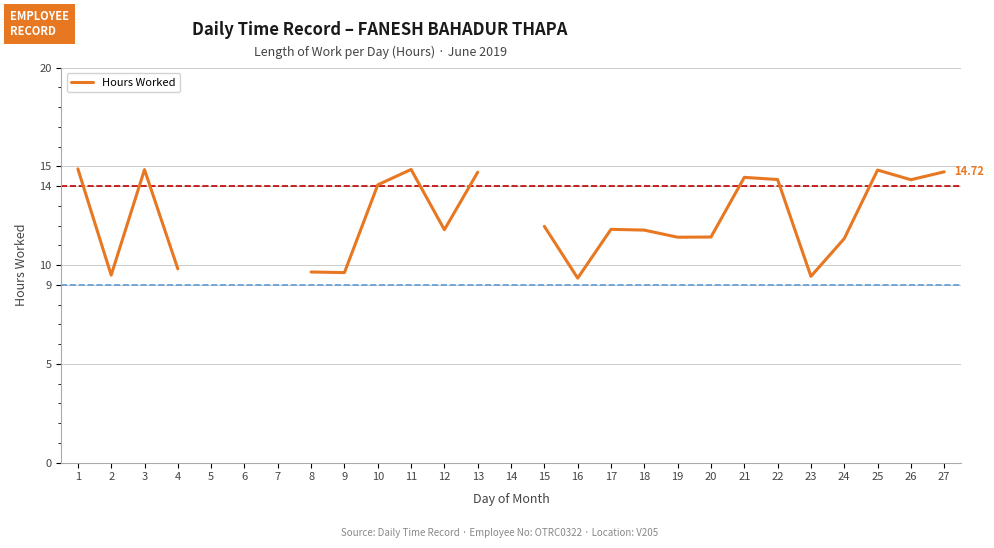

What is the value of the 4th point from the left?

9.8